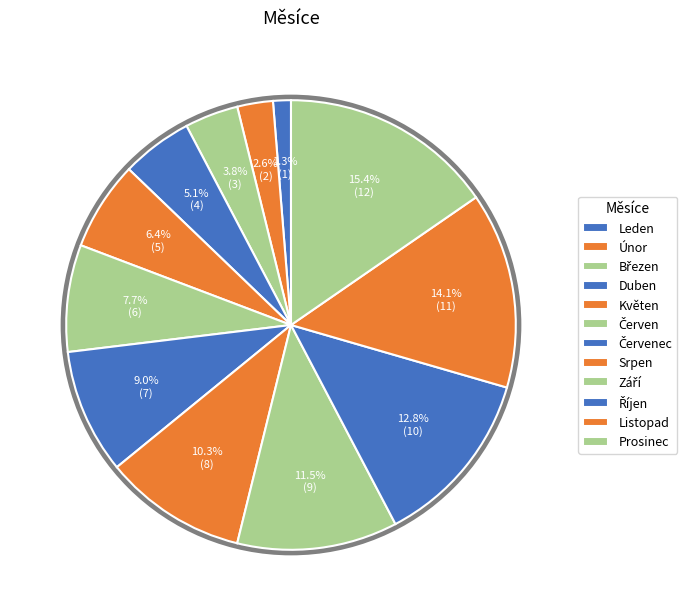

To the nearest percent, what percentage of the pie is Červen?

8%